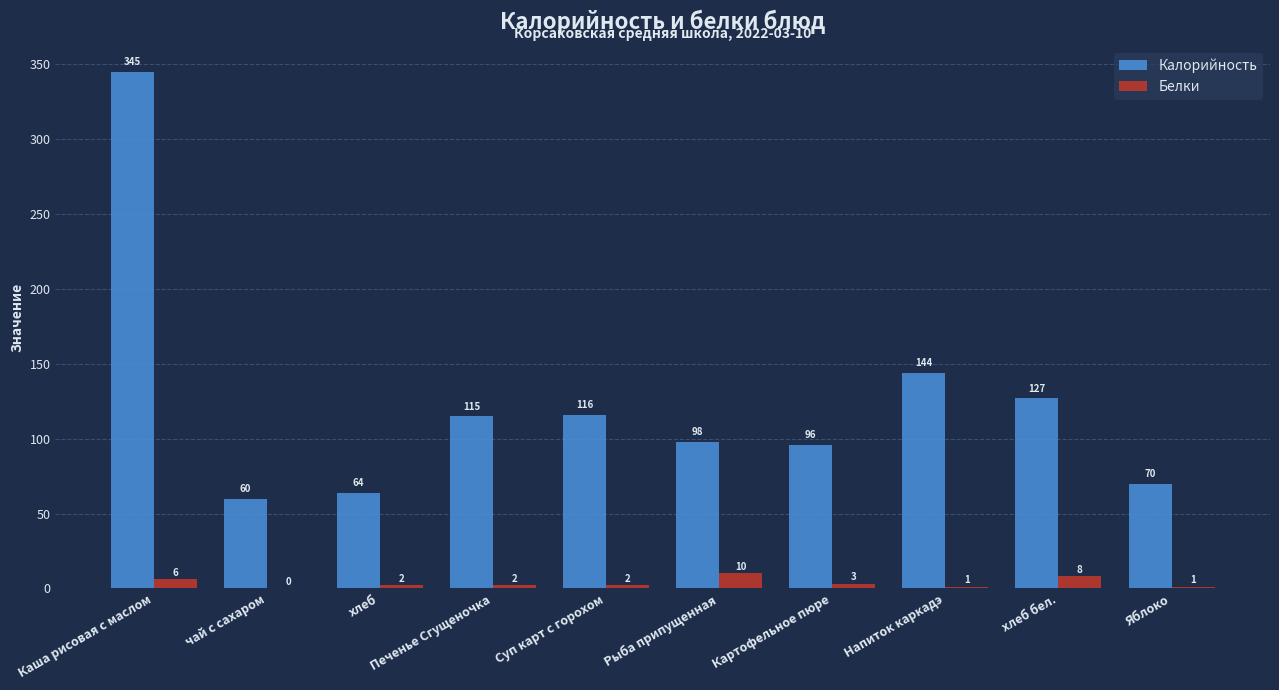

What is the greatest value displayed?

345